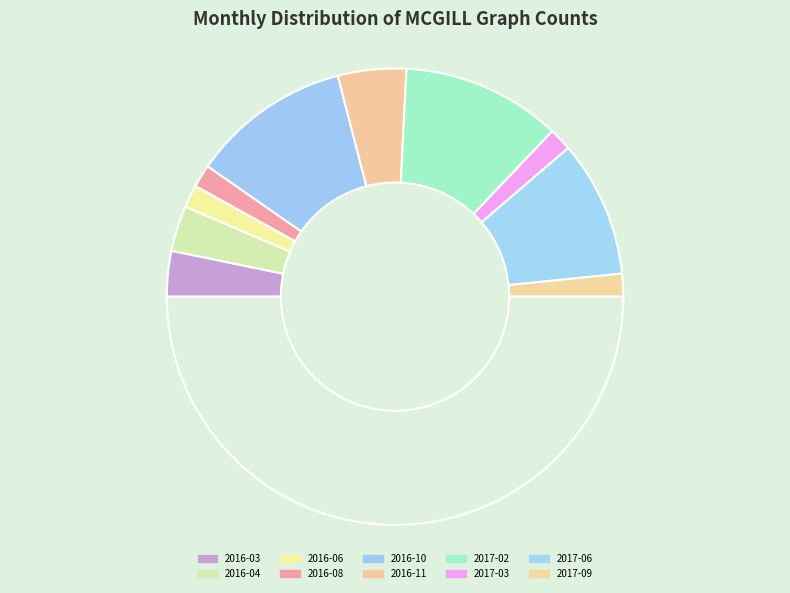

How many slices are in this pie chart?

11